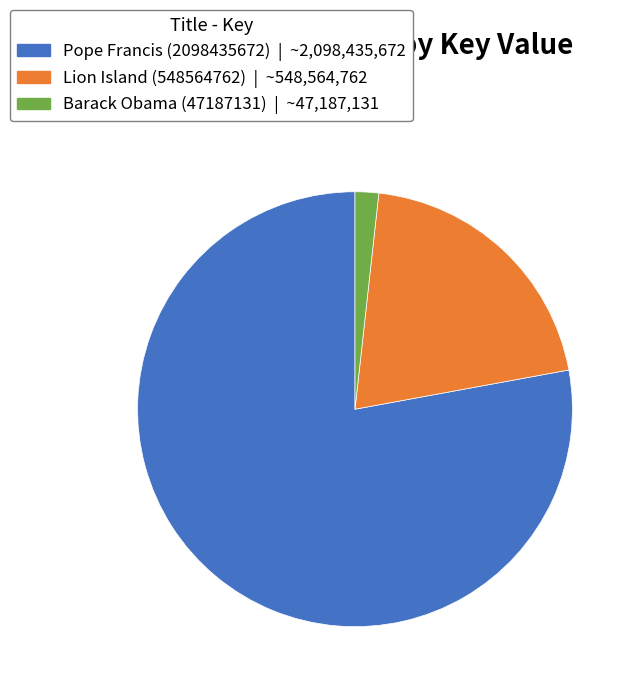

Which category accounts for the majority?

Pope Francis (2098435672)